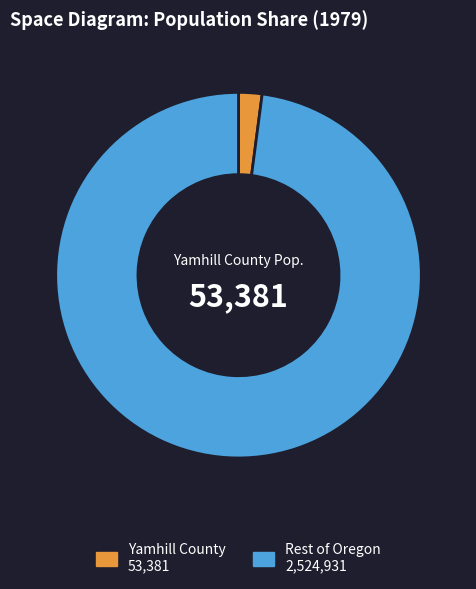

Does any single category account for the majority?

Yes